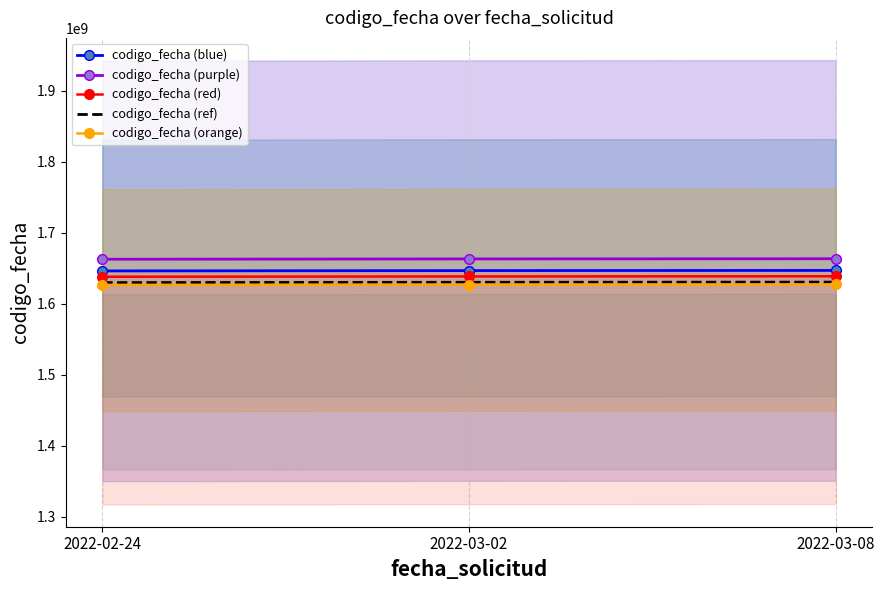

Is it true that codigo_fecha (orange) equals 1626460873.5 at 2022-02-24?

True